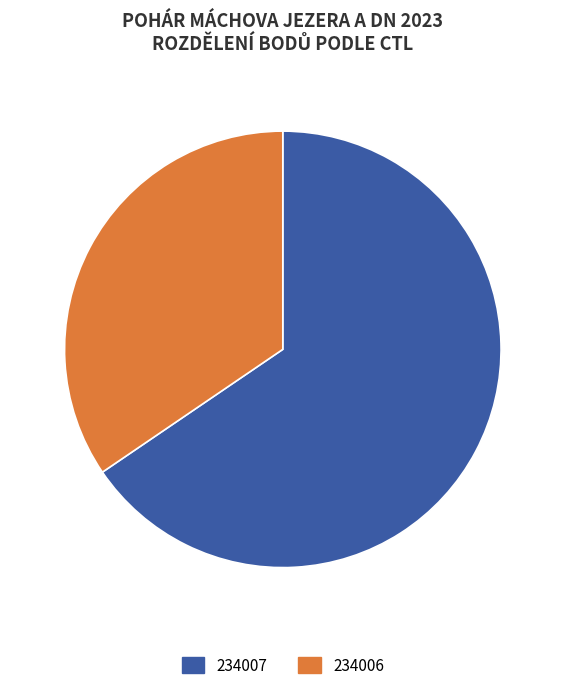

Is it true that 234006 is 21% of the pie?

False